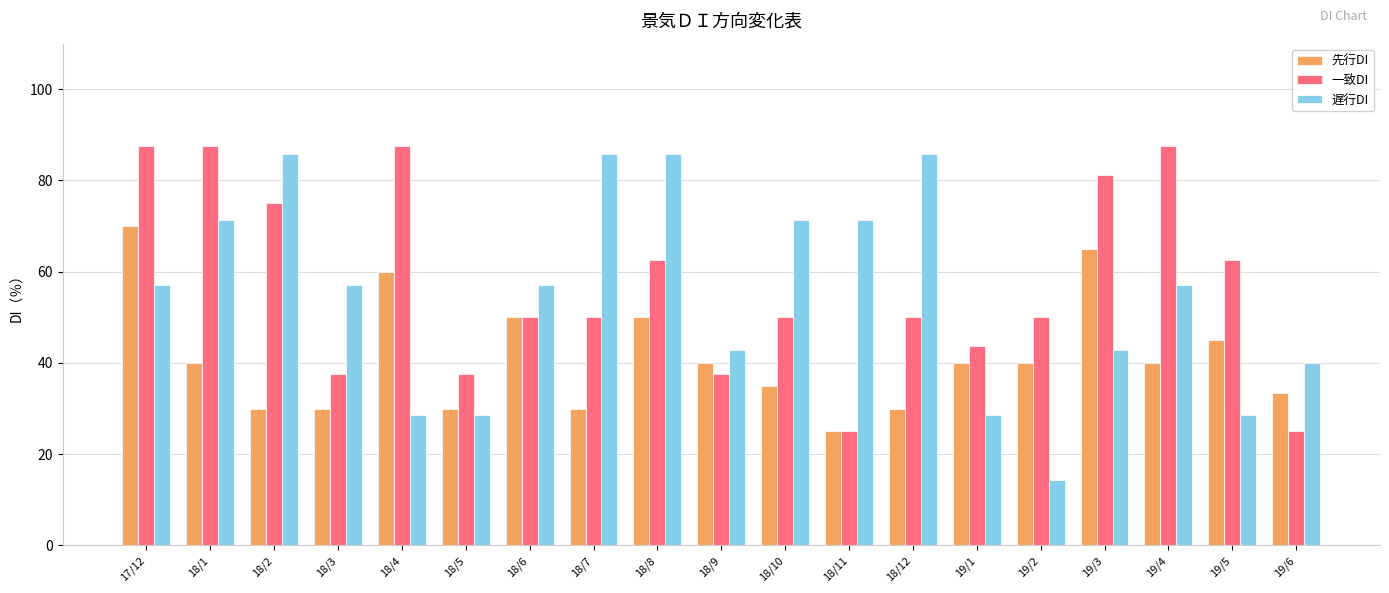

Reading left to right, transcribe all the data shown in this chart.

先行DI: 17/12=70.0	18/1=40.0	18/2=30.0	18/3=30.0	18/4=60.0	18/5=30.0	18/6=50.0	18/7=30.0	18/8=50.0	18/9=40.0	18/10=35.0	18/11=25.0	18/12=30.0	19/1=40.0	19/2=40.0	19/3=65.0	19/4=40.0	19/5=45.0	19/6=33.3
一致DI: 17/12=87.5	18/1=87.5	18/2=75.0	18/3=37.5	18/4=87.5	18/5=37.5	18/6=50.0	18/7=50.0	18/8=62.5	18/9=37.5	18/10=50.0	18/11=25.0	18/12=50.0	19/1=43.8	19/2=50.0	19/3=81.3	19/4=87.5	19/5=62.5	19/6=25.0
遅行DI: 17/12=57.1	18/1=71.4	18/2=85.7	18/3=57.1	18/4=28.6	18/5=28.6	18/6=57.1	18/7=85.7	18/8=85.7	18/9=42.9	18/10=71.4	18/11=71.4	18/12=85.7	19/1=28.6	19/2=14.3	19/3=42.9	19/4=57.1	19/5=28.6	19/6=40.0